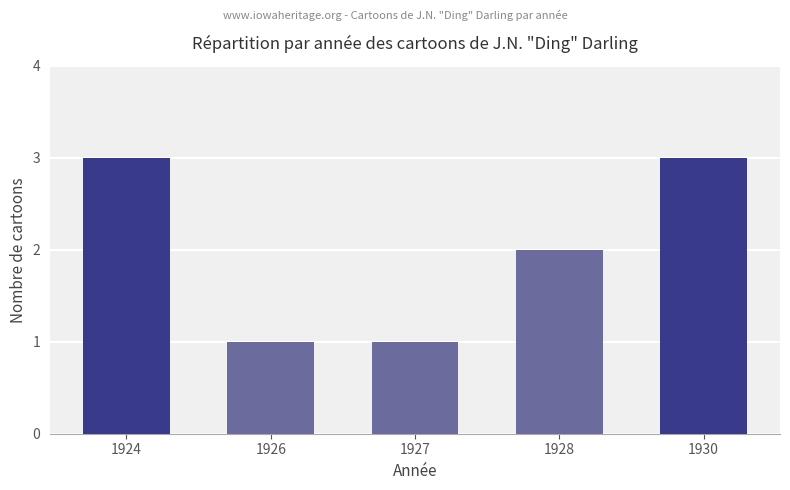

What is the smallest value displayed?

1